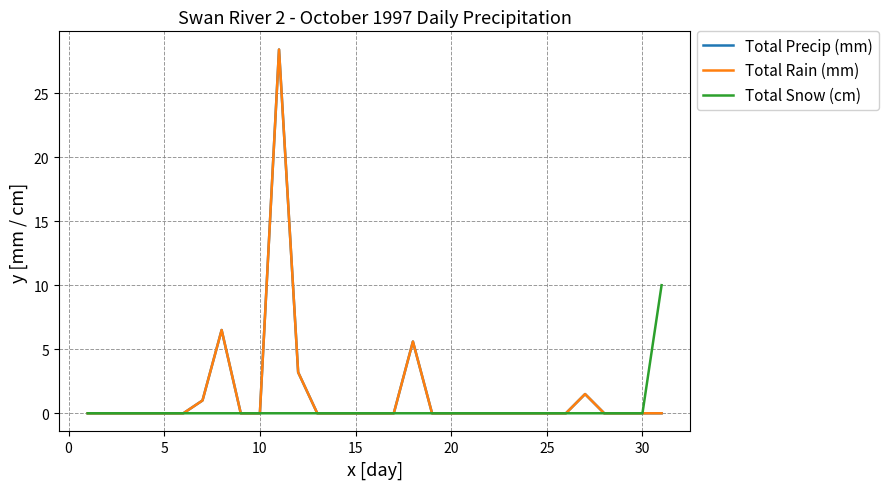

Does the chart have visible grid lines?

Yes